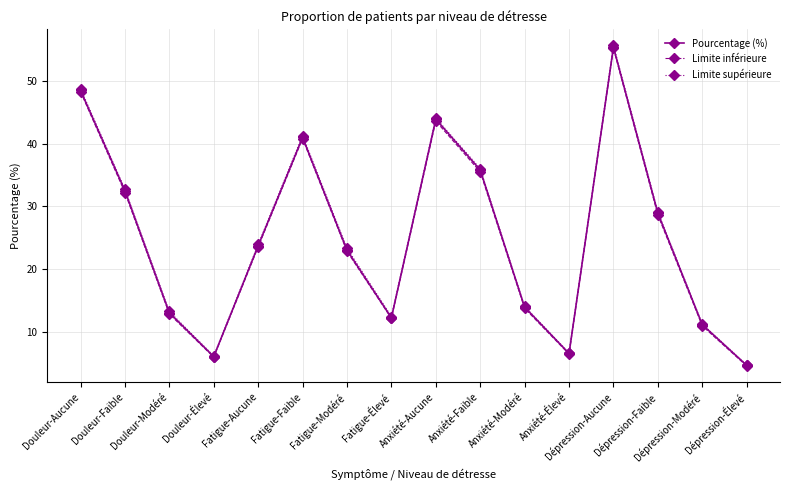

What is the label of the 1st point from the left?

Douleur-Aucune